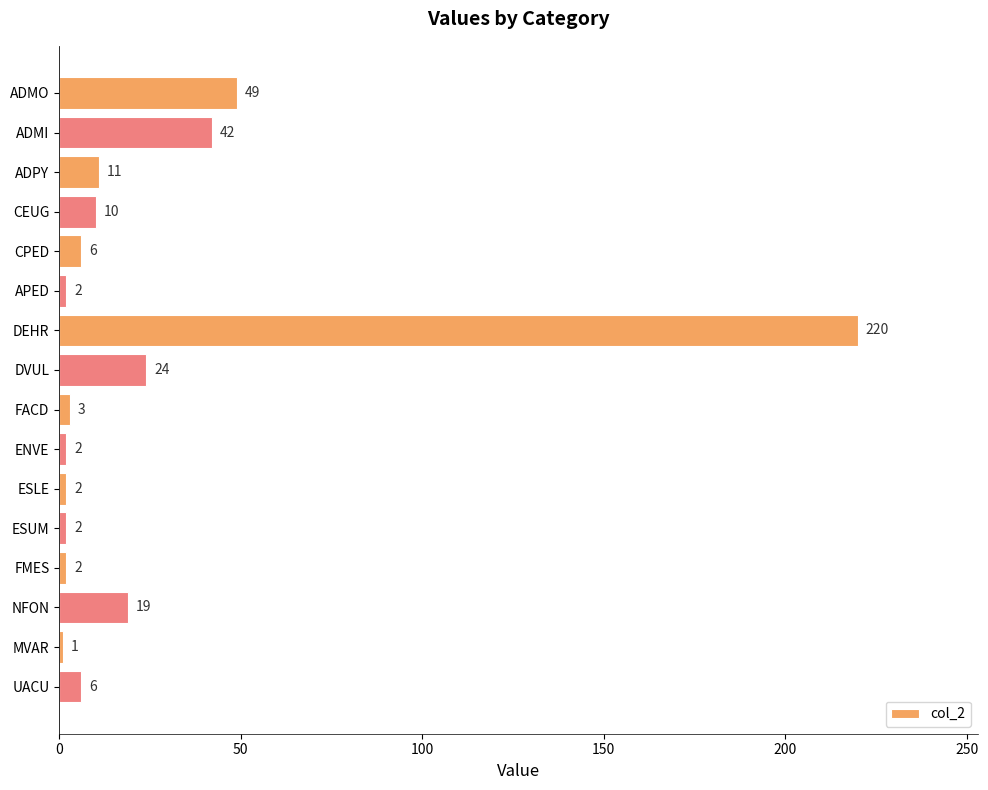

What is the label of the 16th bar from the top?

UACU